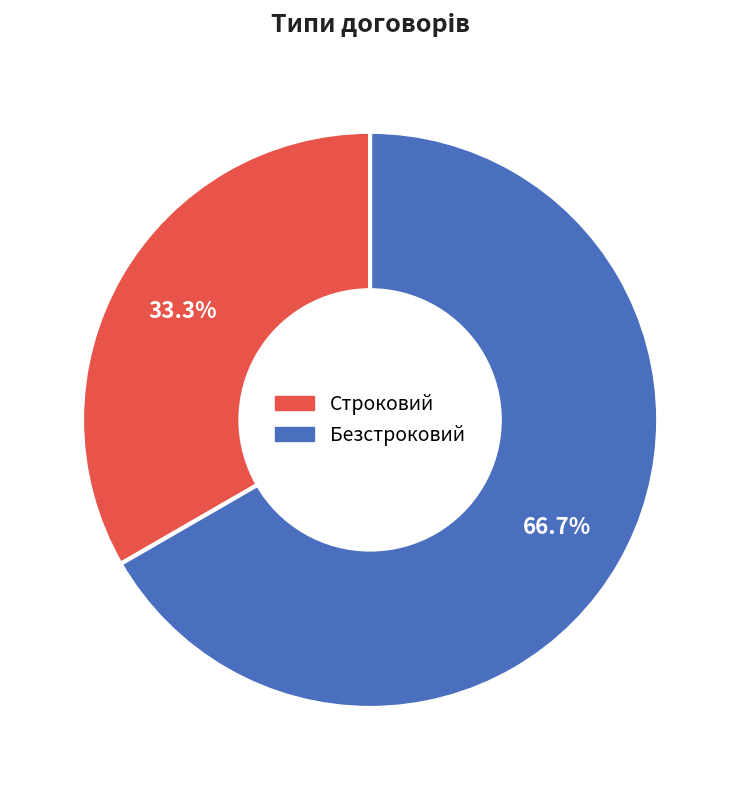

Is it true that Безстроковий is 67% of the pie?

True